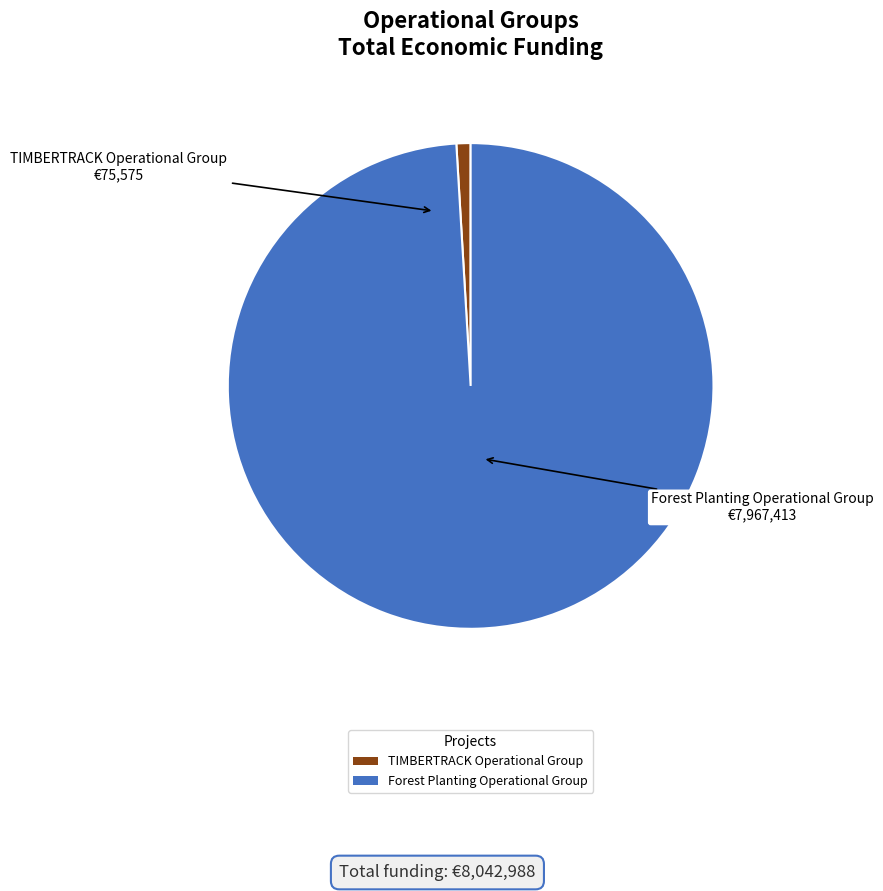

Do Forest Planting Operational Group and TIMBERTRACK Operational Group together represent more than half of the pie?

Yes